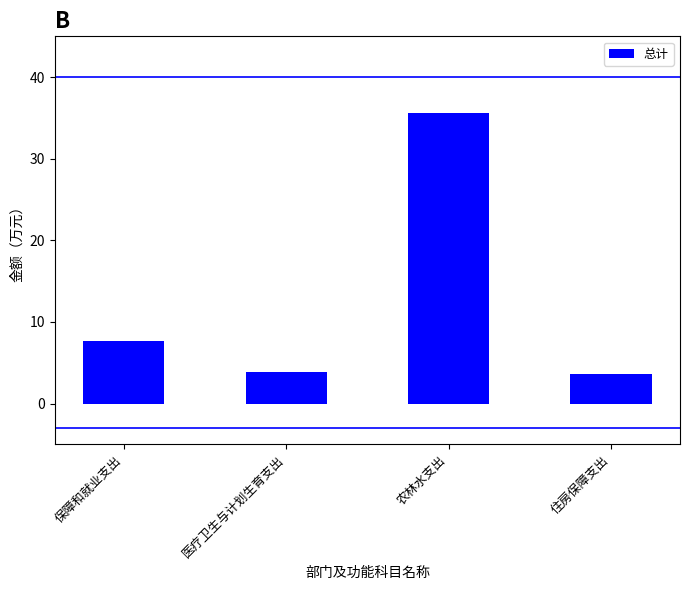

What is the difference between the values at 医疗卫生与计划生育支出 and 住房保障支出?

0.3